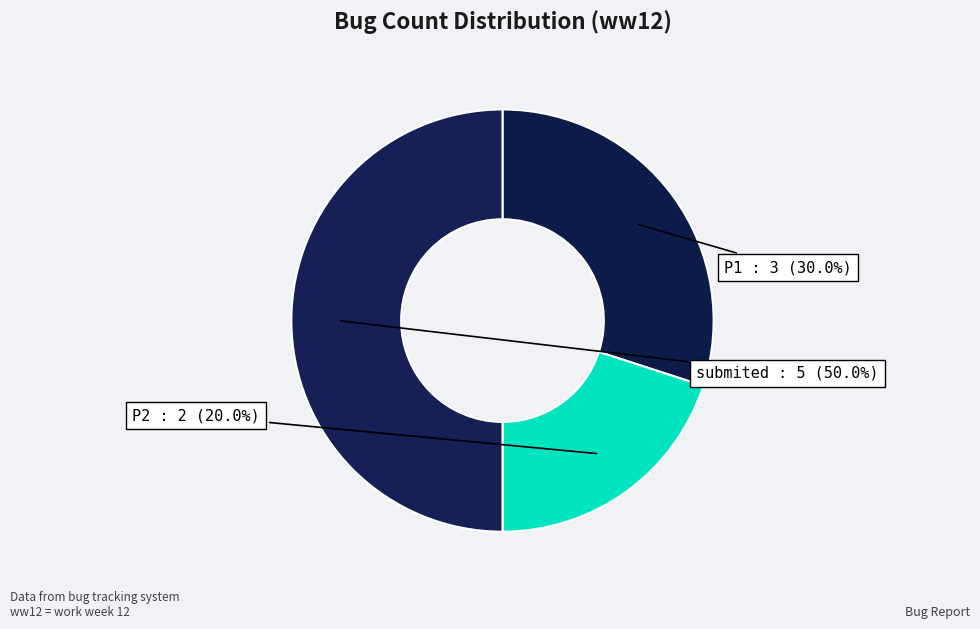

True or false: submited accounts for 59% of the total.

False